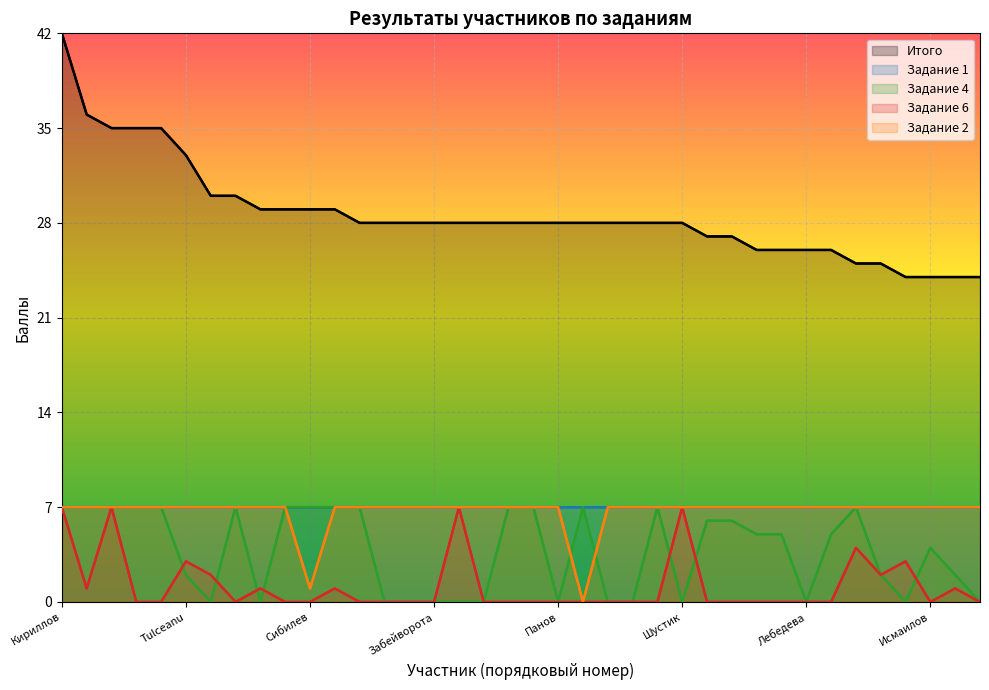

Reading left to right, what are all the values shown in this chart?

Итого: 42	36	35	35	35	33	30	30	29	29	29	29	28	28	28	28	28	28	28	28	28	28	28	28	28	28	27	27	26	26	26	26	25	25	24	24	24	24
Задание 1: 7	7	7	7	7	7	7	7	7	7	7	7	7	7	7	7	7	7	7	7	7	7	7	7	7	7	7	7	7	7	7	7	7	7	7	7	7	7
Задание 4: 7	7	7	7	7	2	0	7	0	7	7	7	7	0	0	0	0	0	7	7	0	7	0	0	7	0	6	6	5	5	0	5	7	2	0	4	2	0
Задание 6: 7	1	7	0	0	3	2	0	1	0	0	1	0	0	0	0	7	0	0	0	0	0	0	0	0	7	0	0	0	0	0	0	4	2	3	0	1	0
Задание 2: 7	7	7	7	7	7	7	7	7	7	1	7	7	7	7	7	7	7	7	7	7	0	7	7	7	7	7	7	7	7	7	7	7	7	7	7	7	7